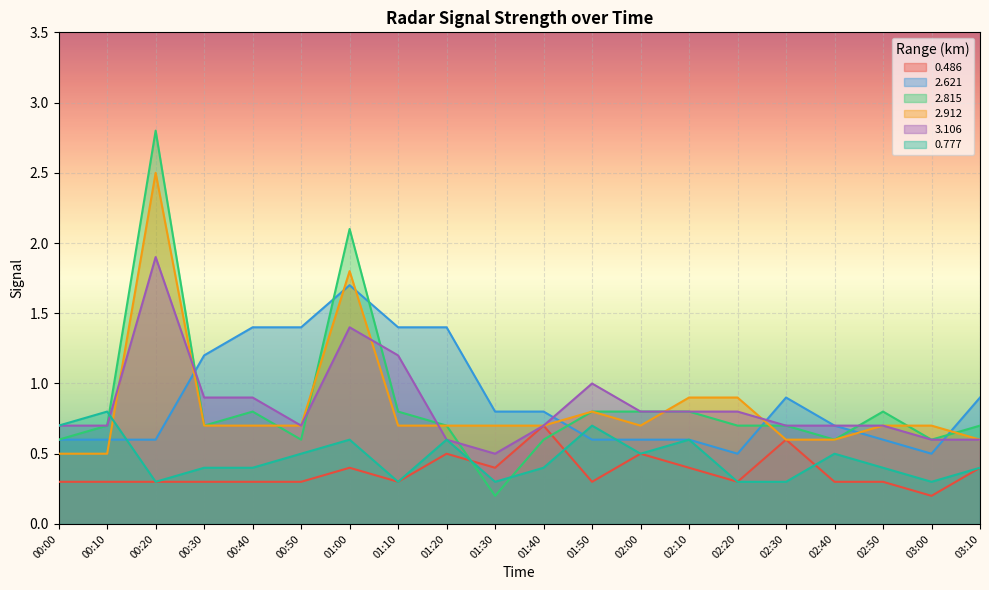

How many lines are shown in the chart?

6